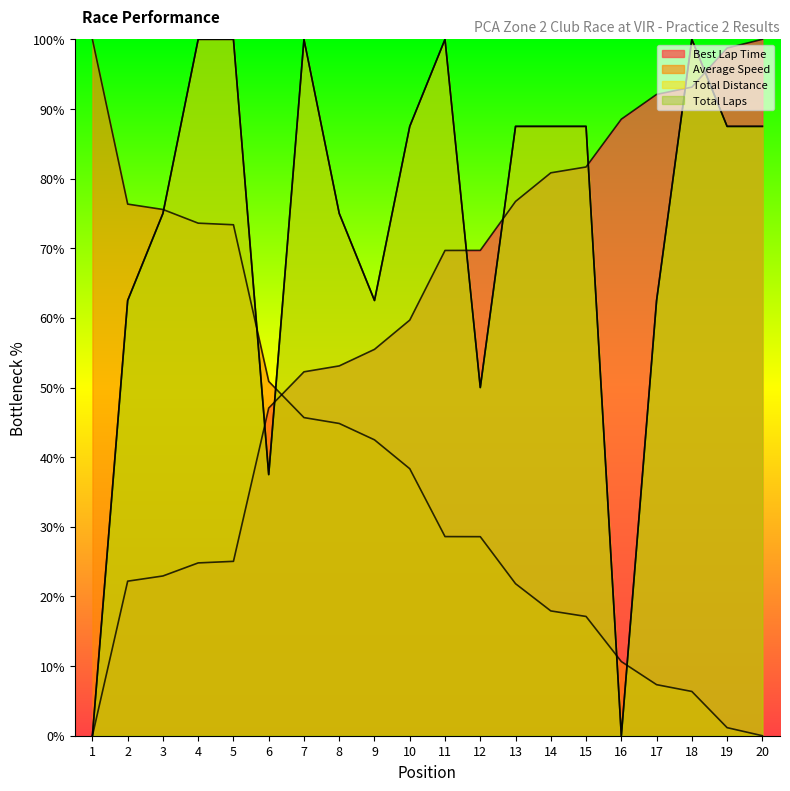

Reading left to right, what are all the values shown in this chart?

Position: 0.0	22.2	22.9	24.8	25.0	47.0	52.3	53.1	55.5	59.7	69.7	69.7	76.7	80.8	81.7	88.5	92.1	93.1	98.8	100.0
Best Lap Time: 100.0	76.3	75.6	73.6	73.4	50.9	45.7	44.8	42.5	38.3	28.6	28.6	21.8	17.9	17.1	10.6	7.3	6.4	1.2	0.0
Total Distance: 0.0	62.5	75.0	100.0	100.0	37.5	100.0	75.0	62.5	87.5	100.0	50.0	87.5	87.5	87.5	0.0	62.5	100.0	87.5	87.5
Total Laps: 0.0	62.5	75.0	100.0	100.0	37.5	100.0	75.0	62.5	87.5	100.0	50.0	87.5	87.5	87.5	0.0	62.5	100.0	87.5	87.5